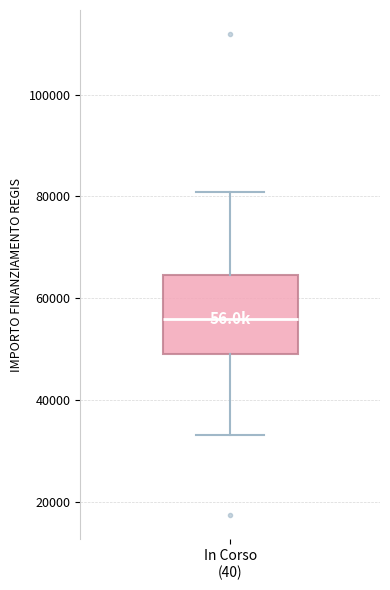

Transcribe this box plot: give where the median line is, the range the box spans, and where the two whiskers end, as read against the y-axis. The values are not printed on the chart, so give them approximately, as read against the axis.

median 56000, box 50000 to 64000, whiskers 32000 to 80000